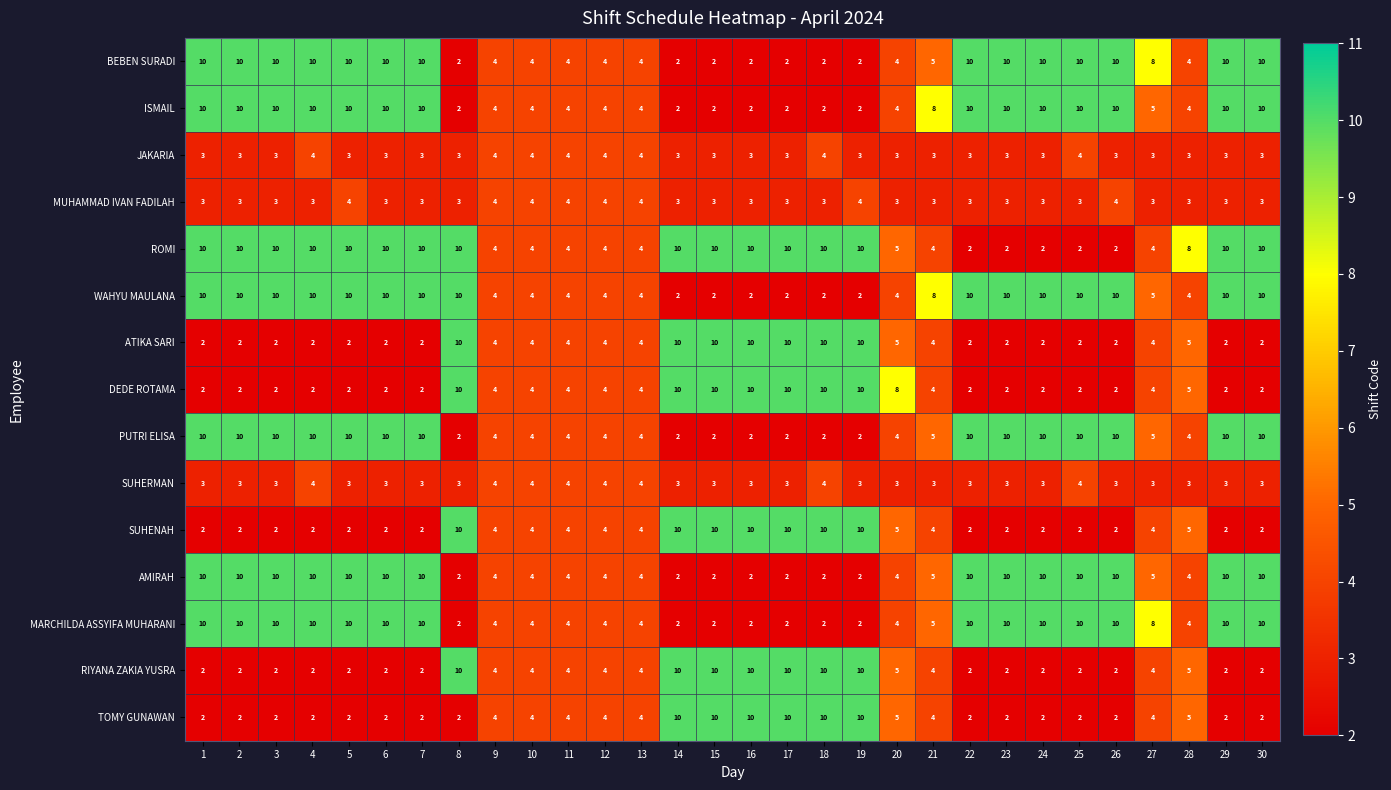

What is the difference between the second highest and second lowest values in the SUHENAH series?

8